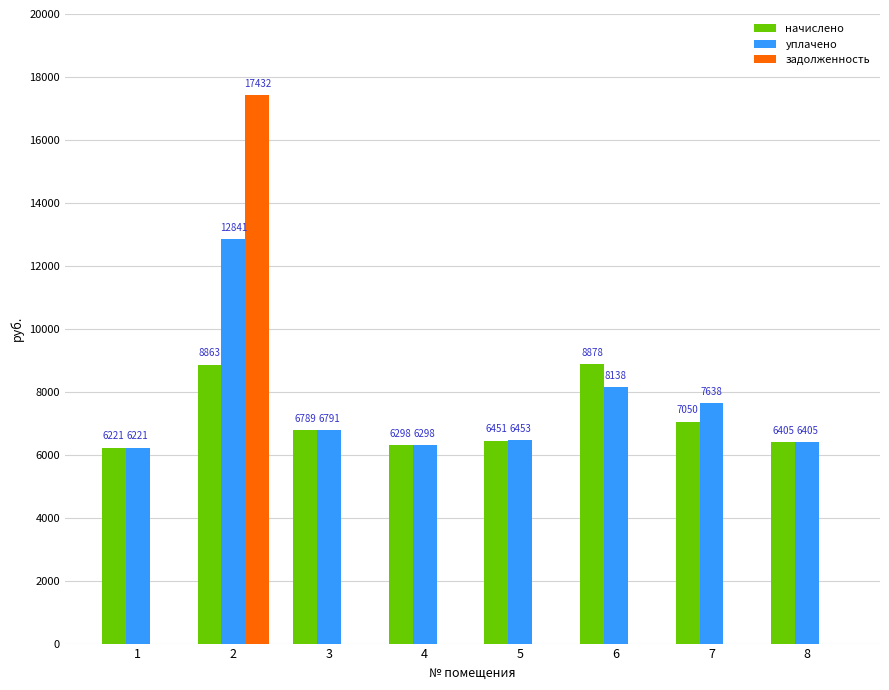

What is the maximum value for задолженность?

17432.4